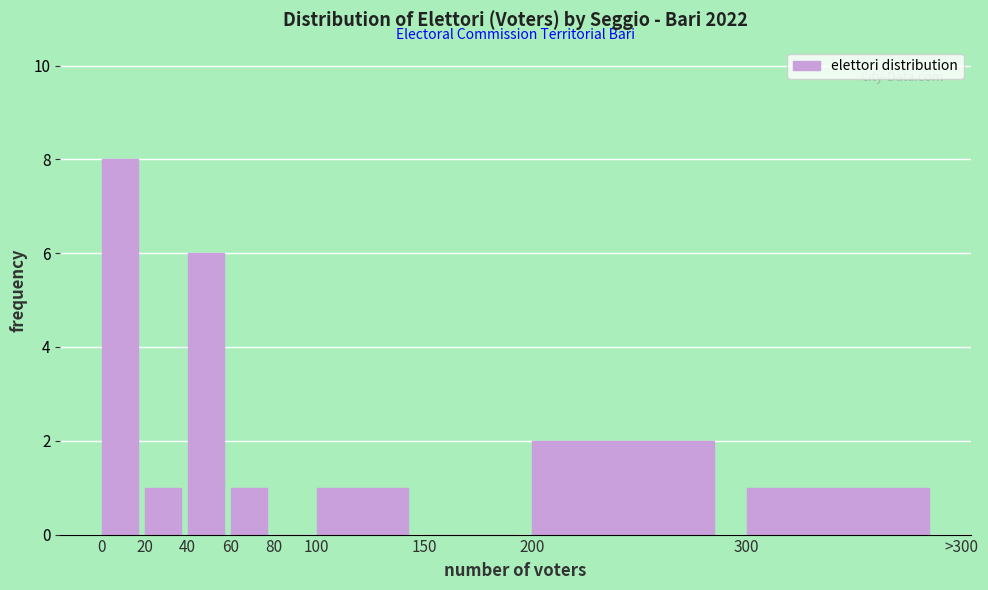

Reading left to right, extract all data points from this chart.

0=8	20=1	40=6	60=1	80=0	100=1	150=0	200=2	300=1